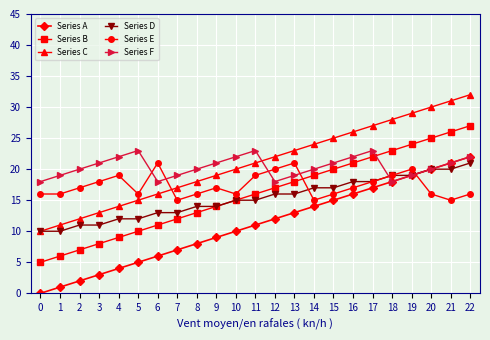

Is it true that Series B equals 12 at 7?

True